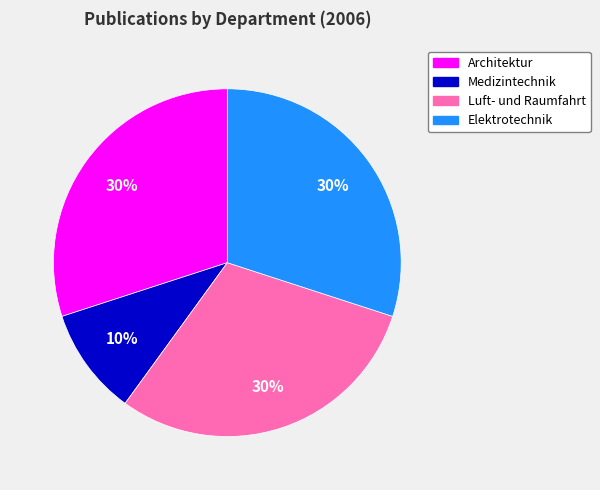

Is there a majority slice in this chart?

No